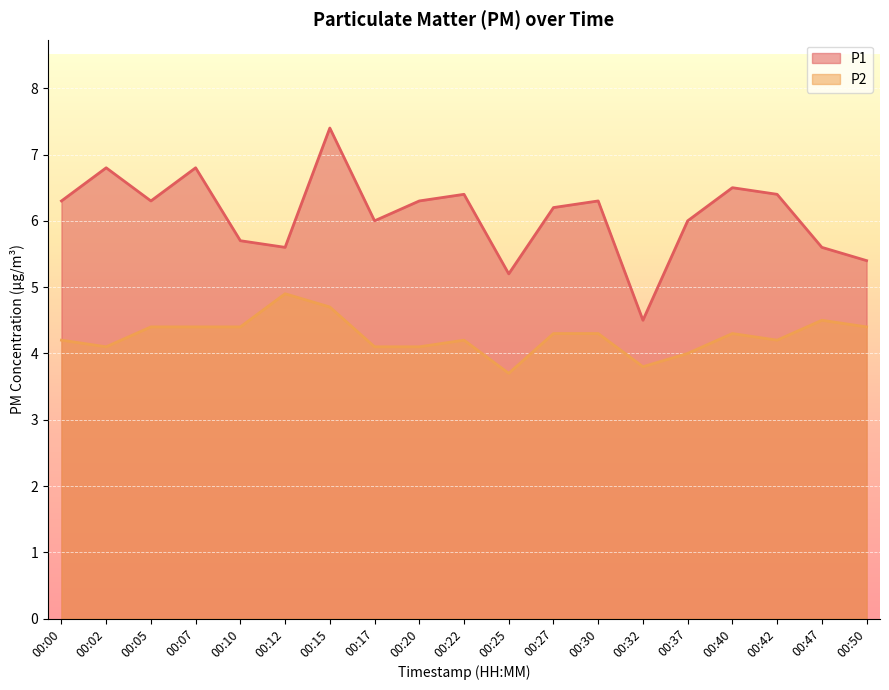

Which series has the largest range (max minus min)?

P1